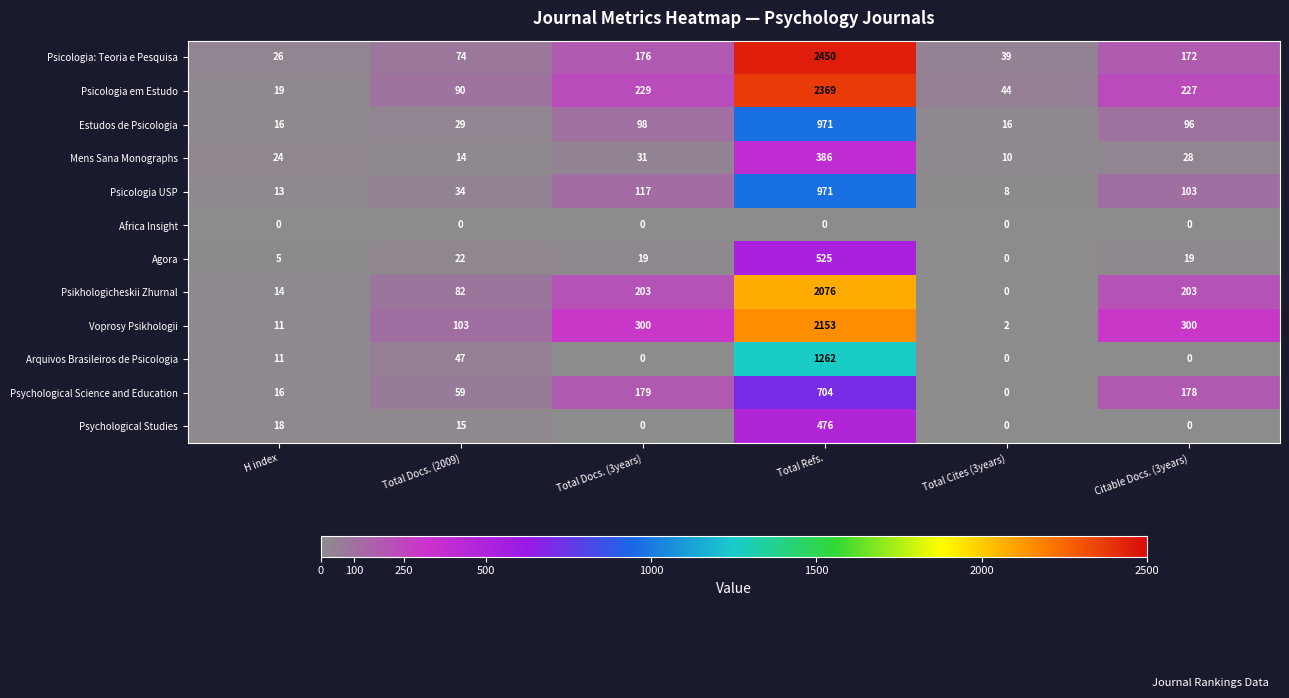

The value of Psychological Science and Education at Citable Docs. (3years) is 79. True or false?

False